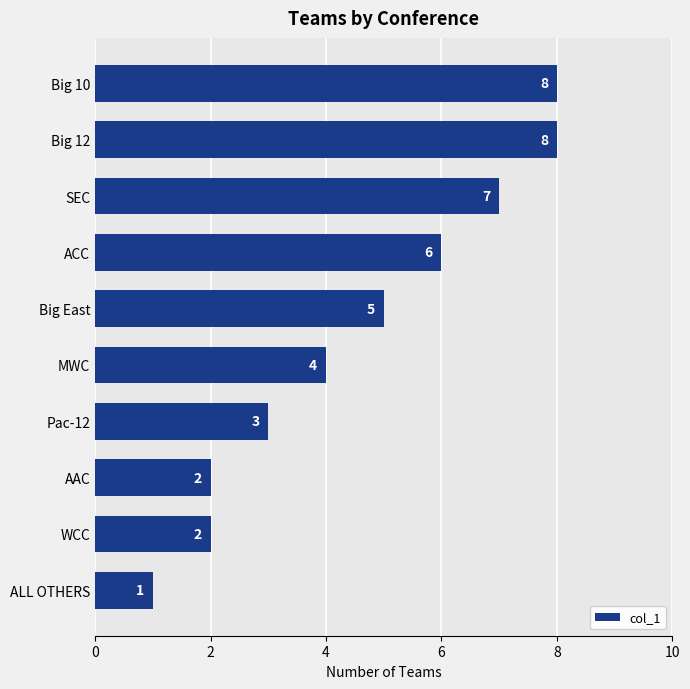

What value does the data have at Big East?

5